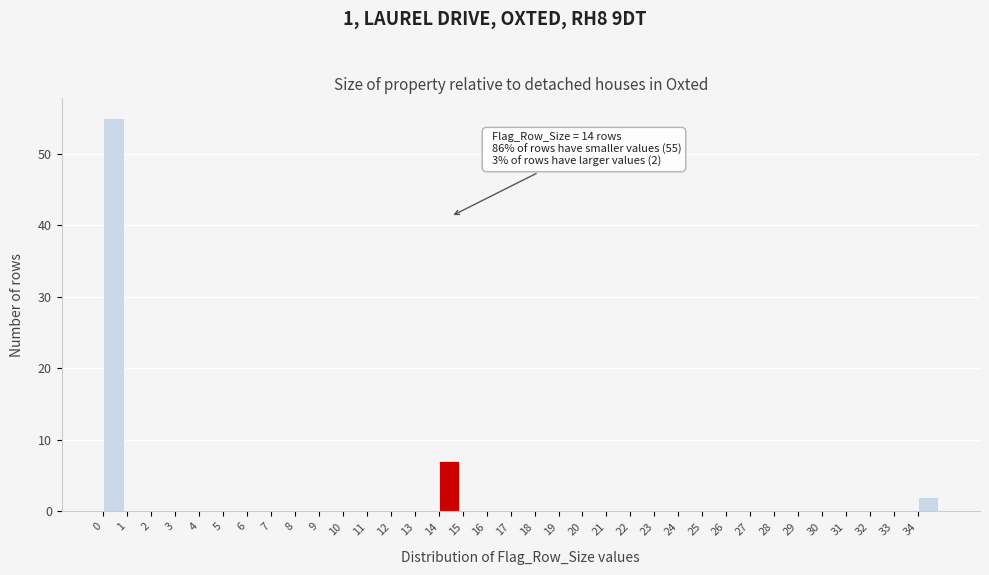

Which range on the x-axis has the tallest bar?

0 to 1